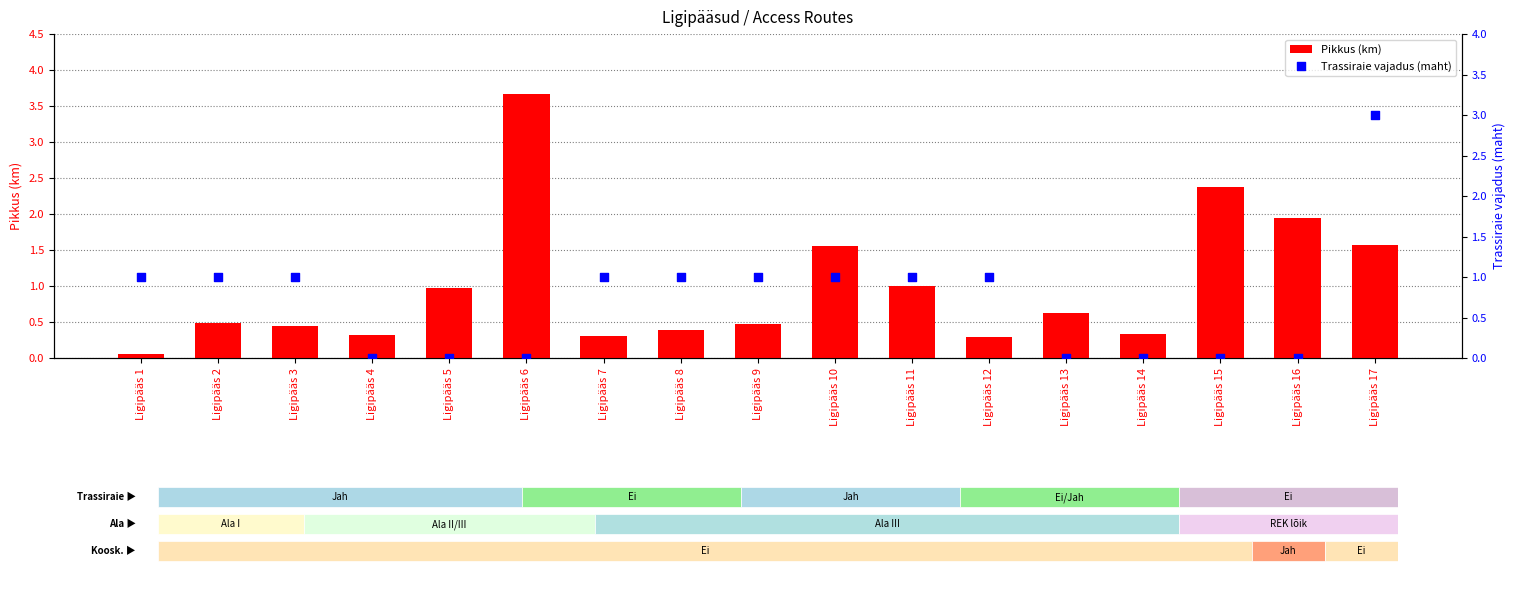

What is the total value across all series at Ligipääs 14?

0.3